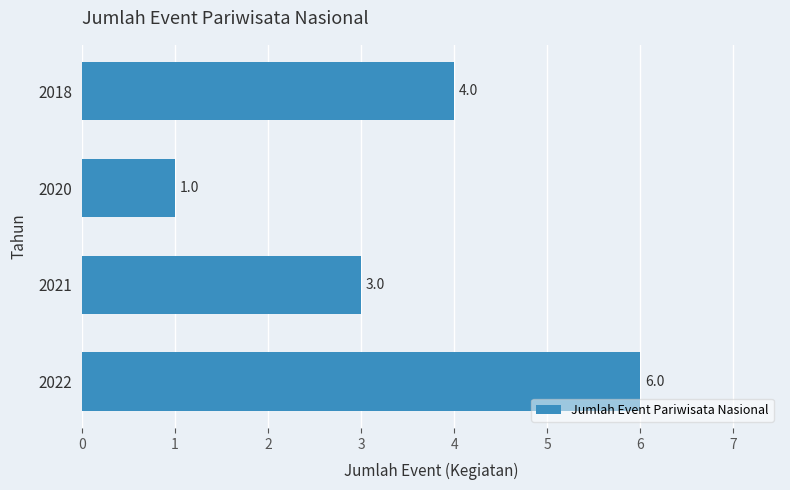

How many distinct data groups are displayed?

1